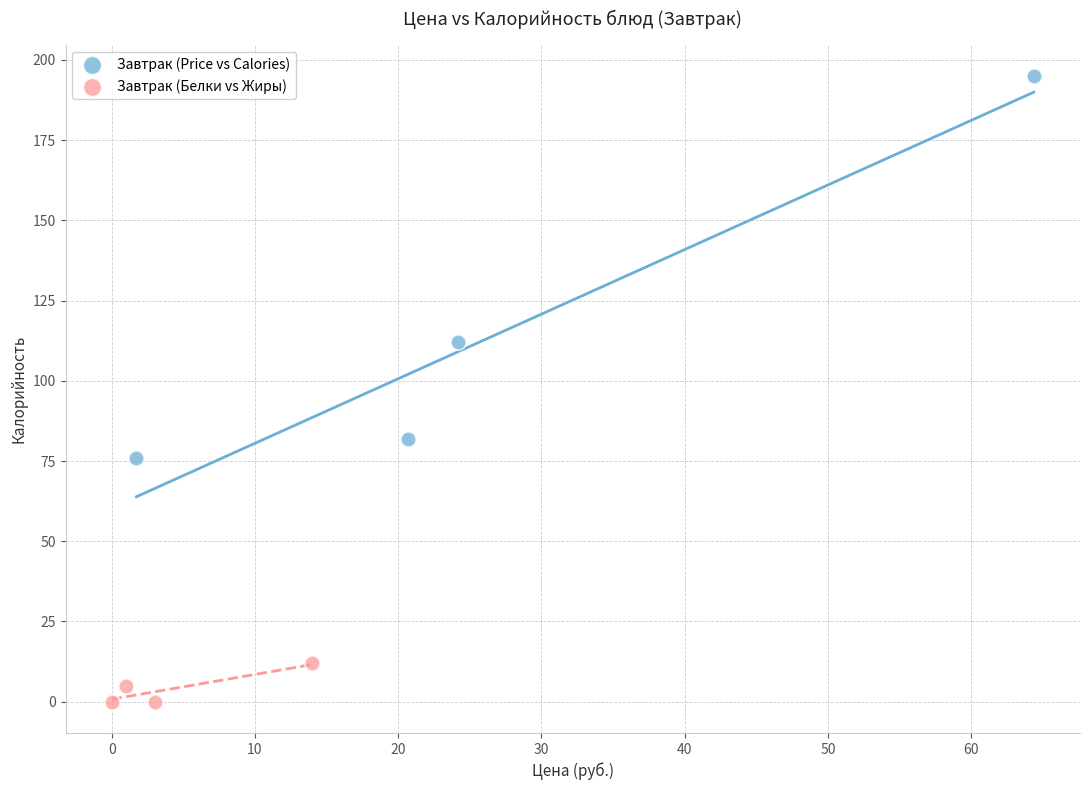

What are all the series names shown in the legend?

Завтрак (Price vs Calories), Завтрак (Белки vs Жиры)